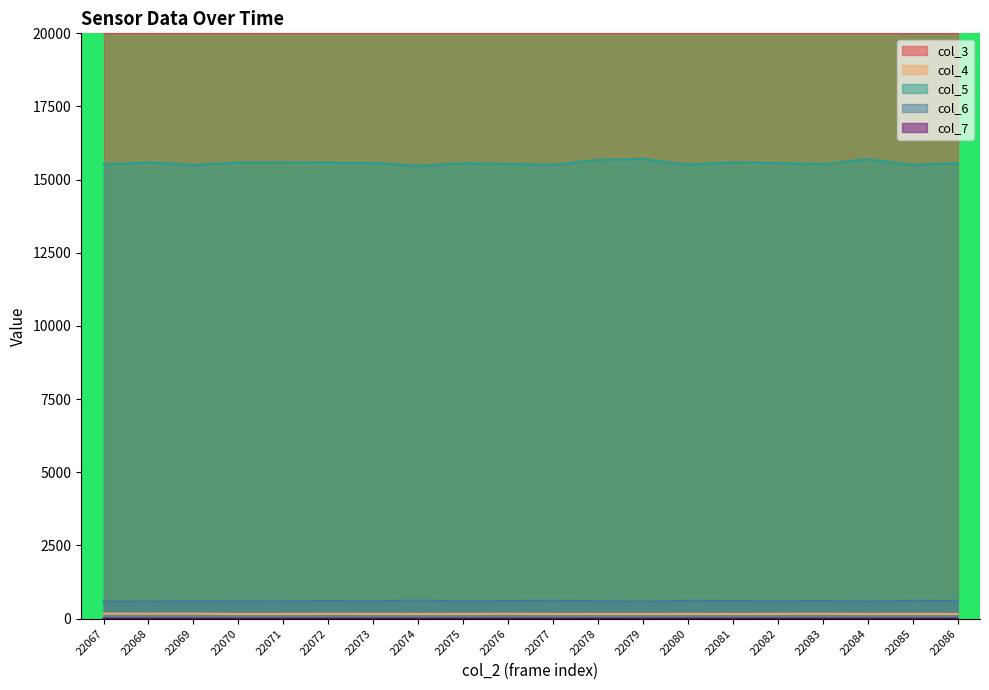

Reading left to right, what are all the values shown in this chart?

col_4: 171.8	168.4	169.4	160.8	161.6	165.1	163.9	161.4	162.8	165.9	161.3	159.1	160.7	162.9	159.1	164.5	166.5	161.6	164.4	160.1
col_5: 15522.0	15596.0	15501.0	15592.0	15594.0	15582.0	15575.0	15472.0	15562.0	15535.0	15511.0	15677.0	15708.0	15512.0	15598.0	15572.0	15530.0	15699.0	15502.0	15567.0
col_6: 592.6	588.4	601.4	593.6	594.6	608.0	596.4	620.2	595.6	606.6	610.6	603.2	585.4	611.6	605.2	602.0	605.6	591.4	611.0	604.2
col_7: 0.5	0.5	0.6	0.7	0.5	0.5	0.4	0.7	0.6	0.6	0.6	0.7	0.5	0.7	0.5	0.7	0.5	0.5	0.7	0.6